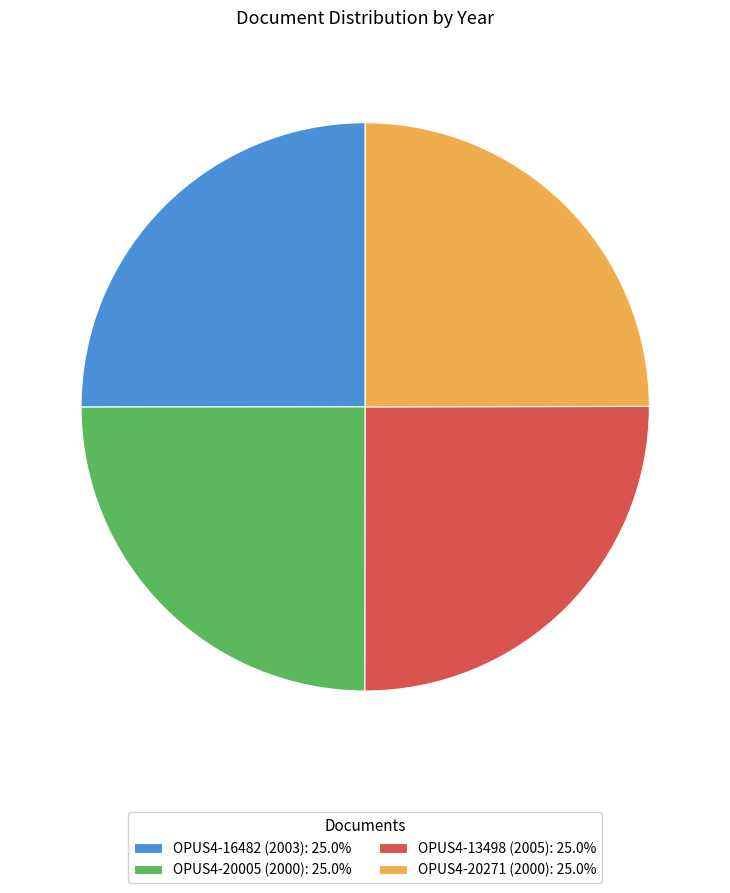

How many slices are in this pie chart?

4